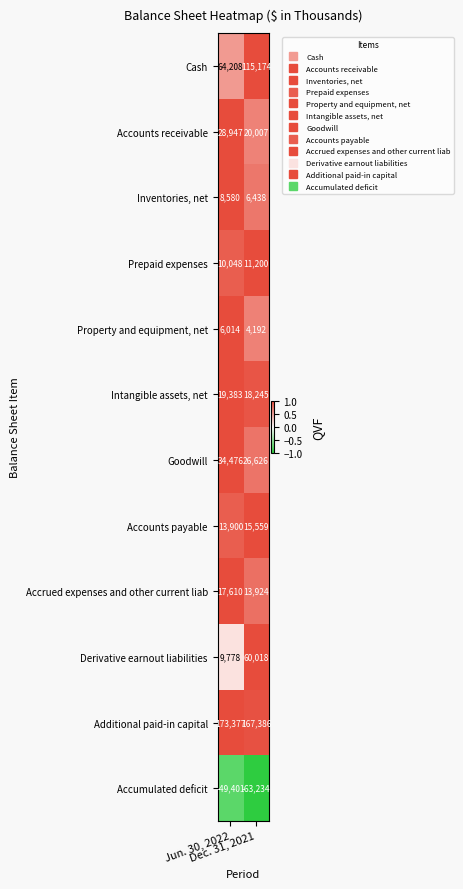

What is the difference between the maximum and minimum values in the Accounts payable series?

1659